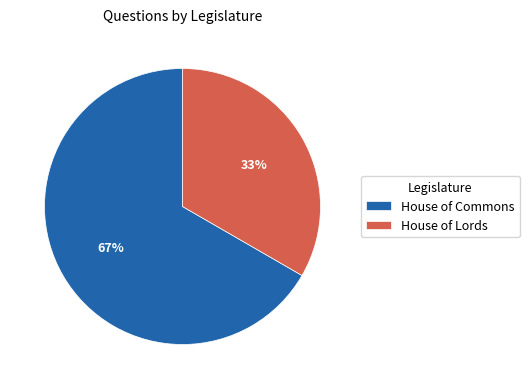

Approximately how many times larger is the value at House of Lords compared to House of Commons?

0.5